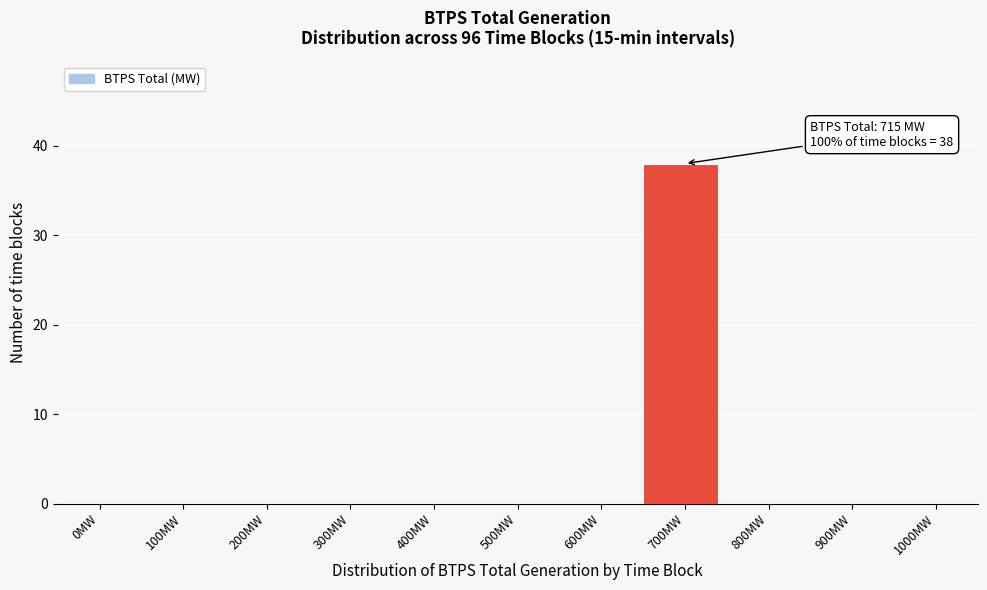

Reading right to left, list all the values displayed in this chart.

1000MW=0	900MW=0	800MW=0	700MW=38	600MW=0	500MW=0	400MW=0	300MW=0	200MW=0	100MW=0	0MW=0